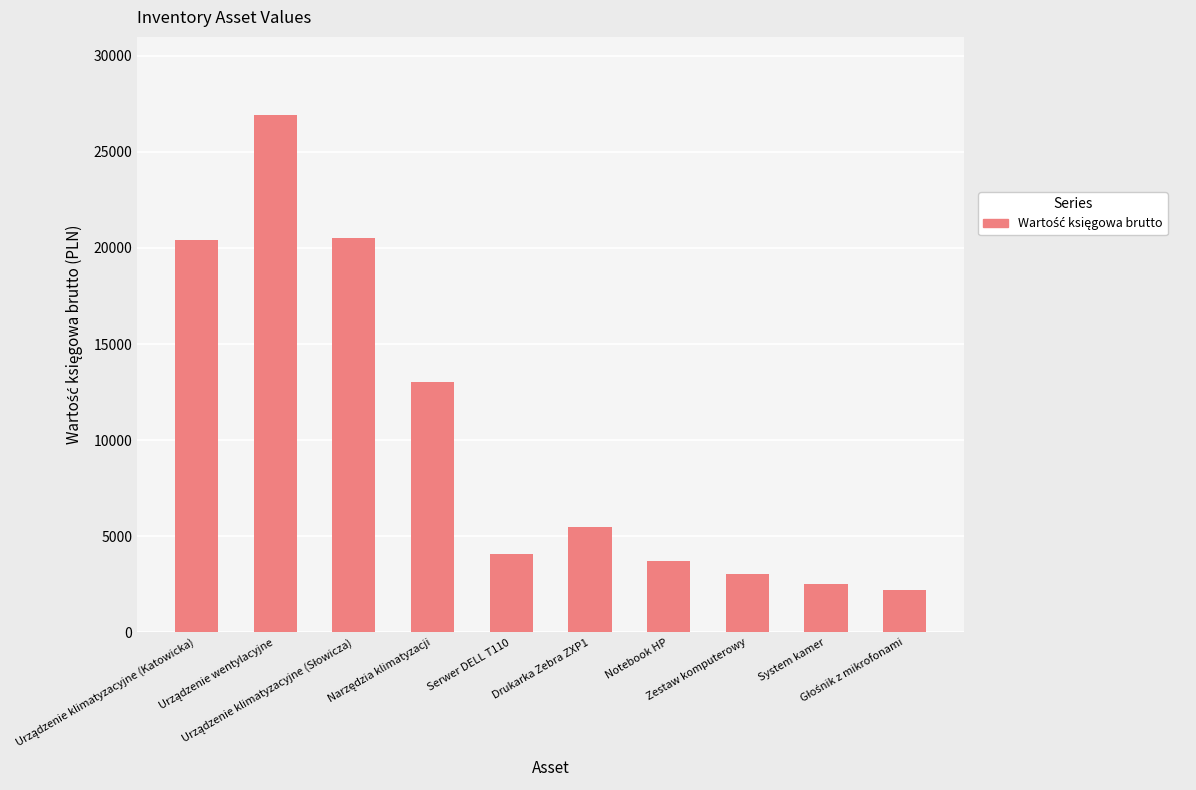

What is the smallest value displayed?

2200.0